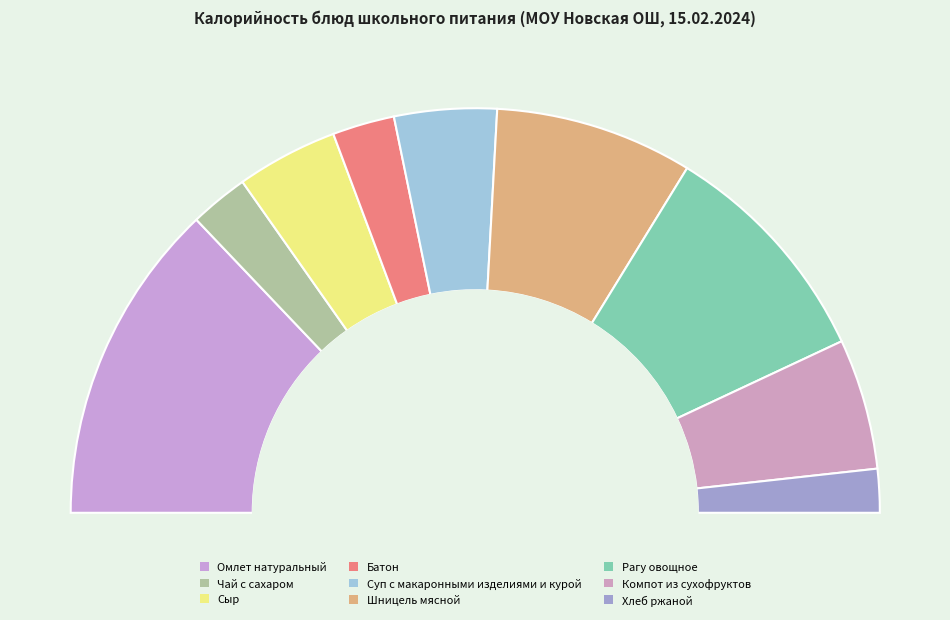

Combined, what portion of the pie is Омлет натуральный and Рагу овощное?

44.3%